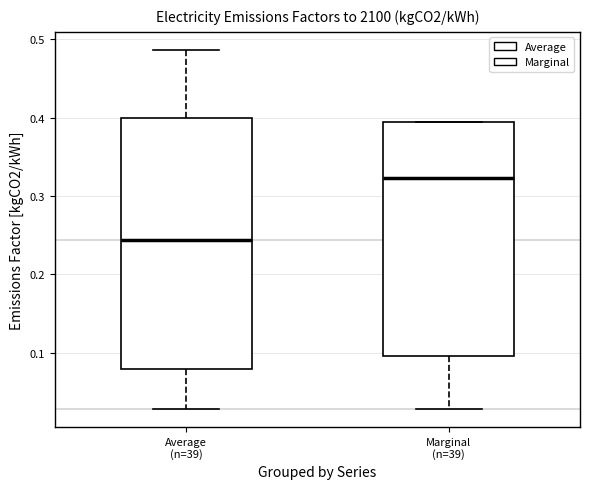

Where does the upper whisker of the box for Average (n=39) end on the y-axis? The values are not printed on the chart, so give them approximately, as read against the axis.

0.49